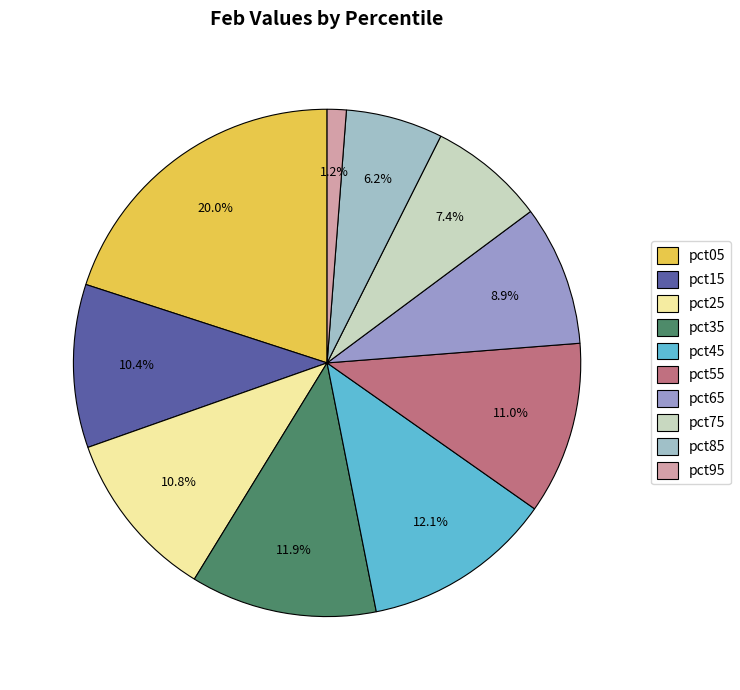

Does pct15 represent more than half of the total?

No